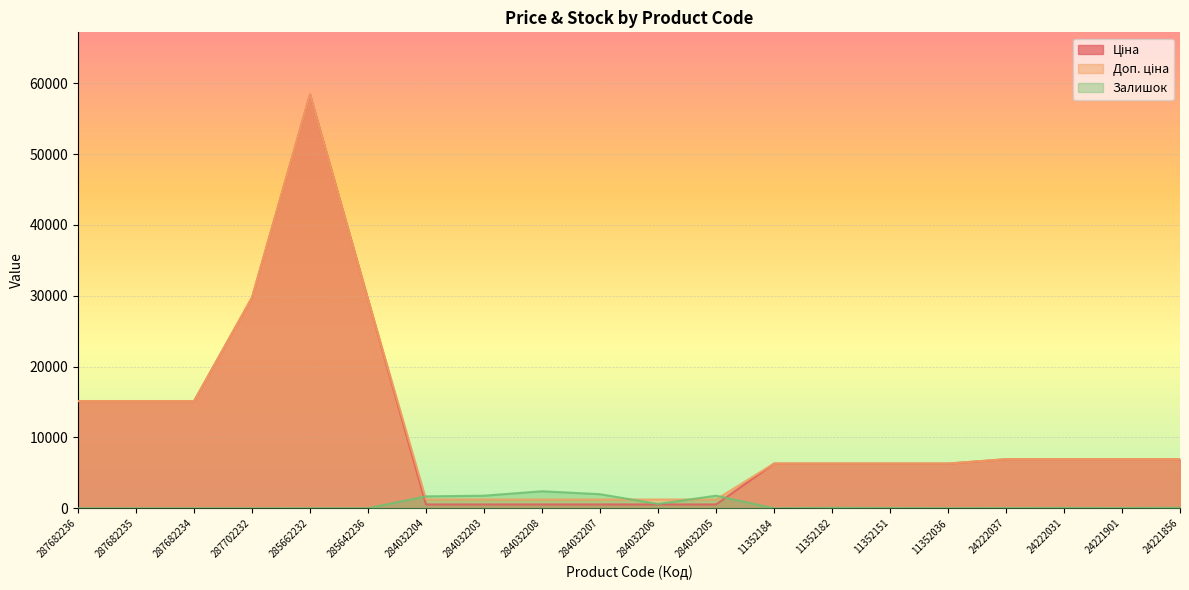

Rank the series by their maximum value, from lowest to highest.

Залишок, Ціна, Доп. ціна